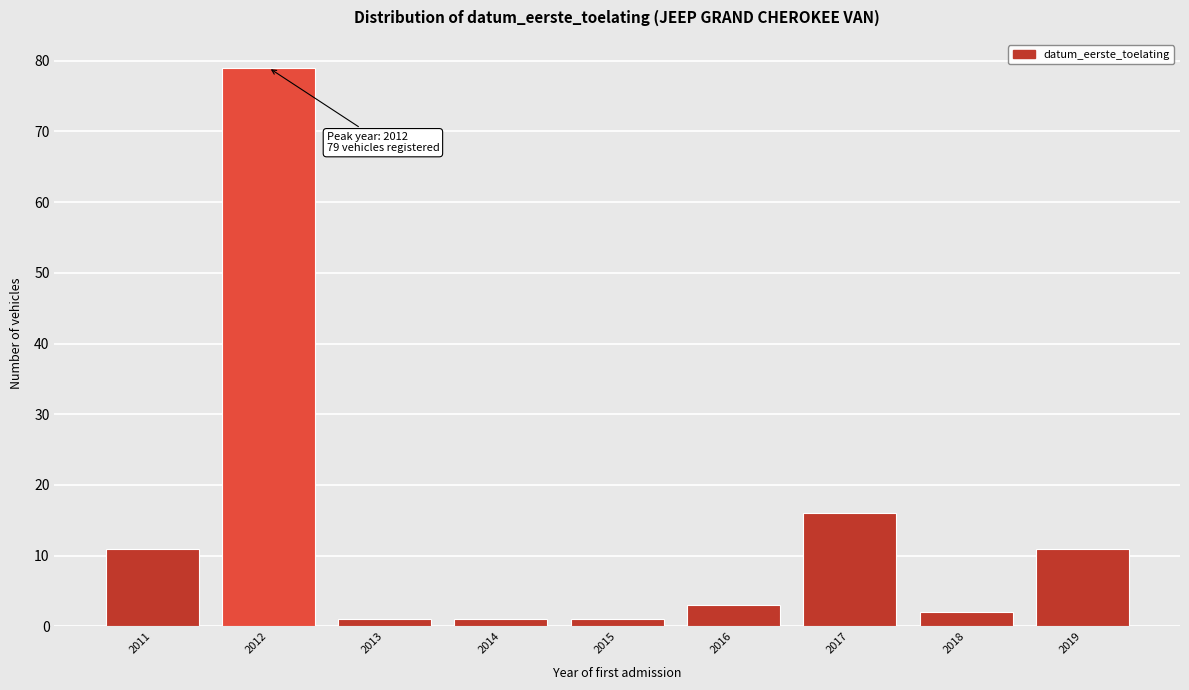

Reading left to right, transcribe all the data shown in this chart.

2011=11	2012=79	2013=1	2014=1	2015=1	2016=3	2017=16	2018=2	2019=11